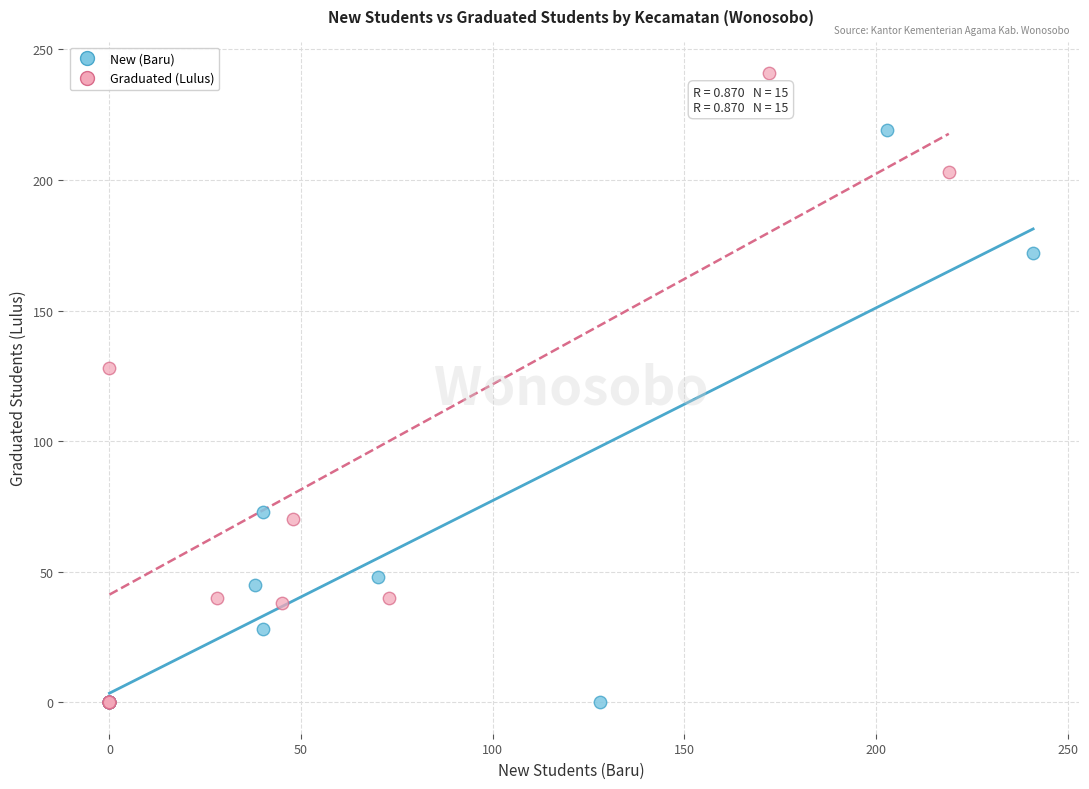

Which series has the widest spread of Y values?

Graduated (Lulus)